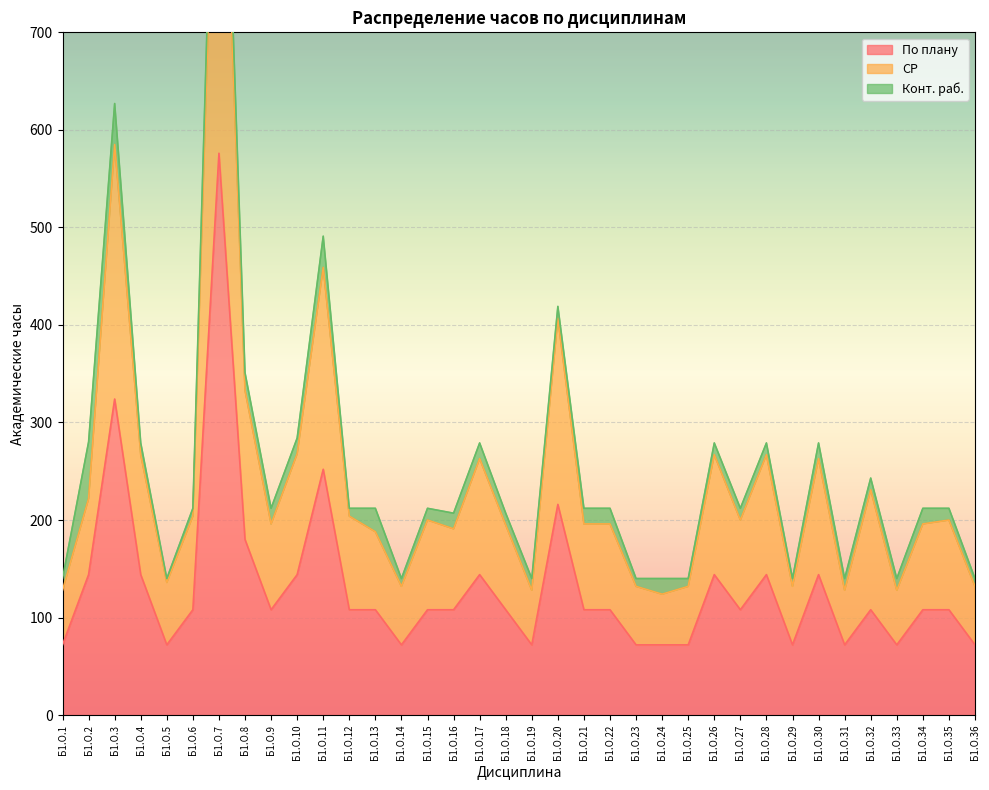

The value of По плану at Б1.О.33 is 72. True or false?

True